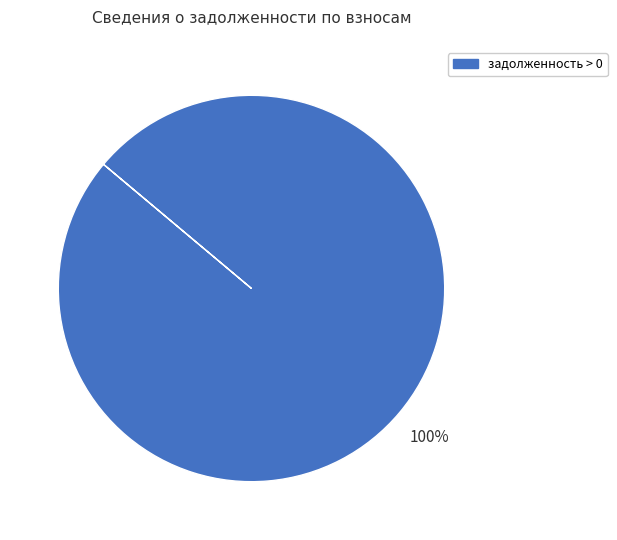

Rank the categories by value from highest to lowest.

задолженность > 0